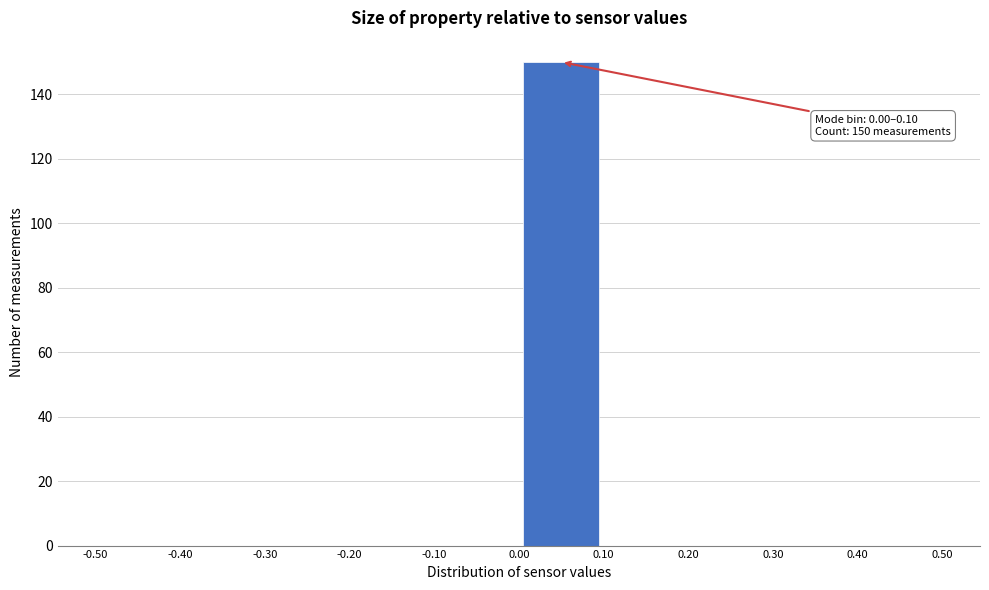

Over which range of the x-axis is the bar tallest?

0.00 to 0.10